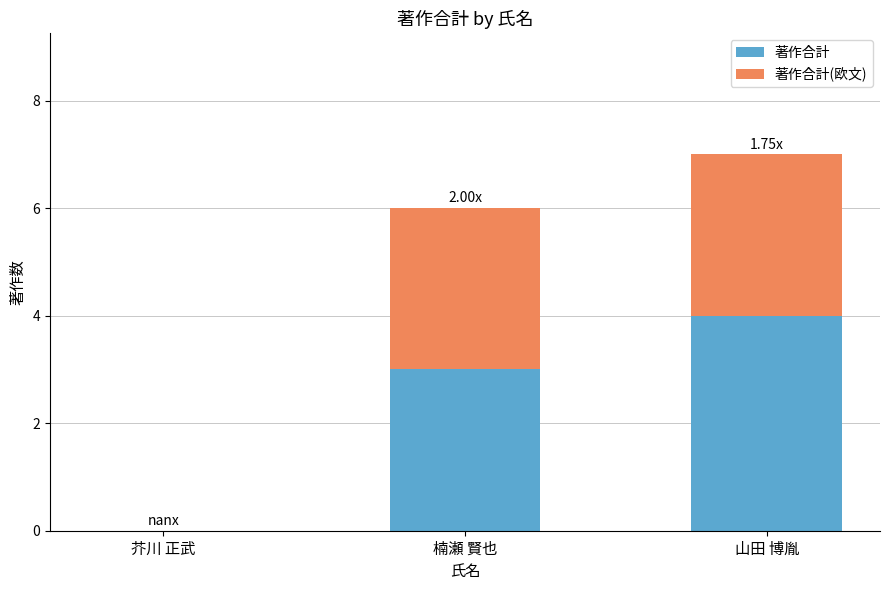

Where is 著作合計 nearest to the value 2?

楠瀬 賢也